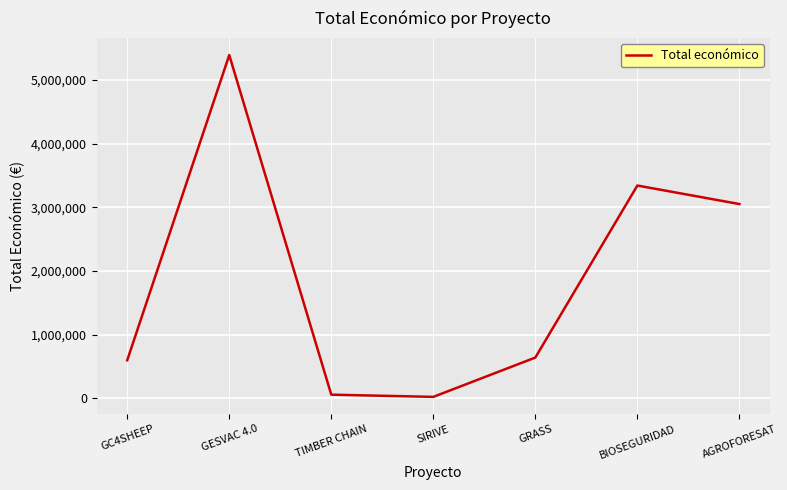

Where is the first local maximum?

GESVAC 4.0